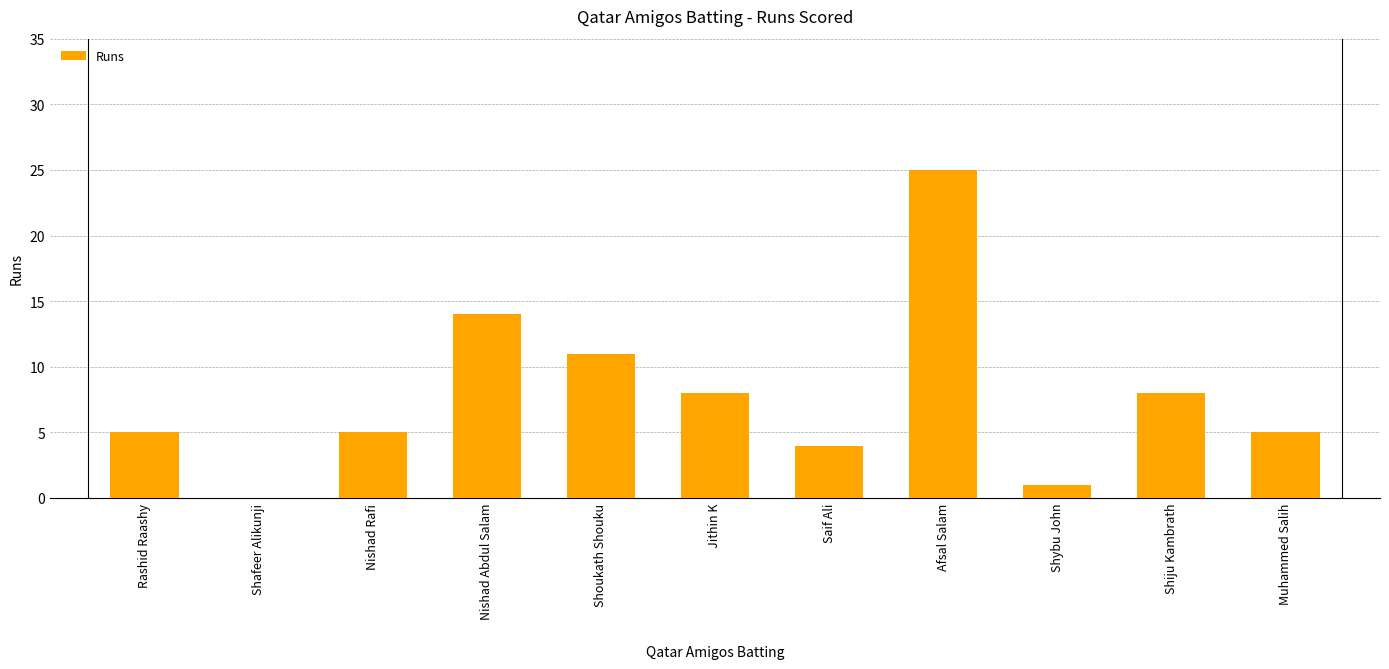

Are the bars horizontal?

No